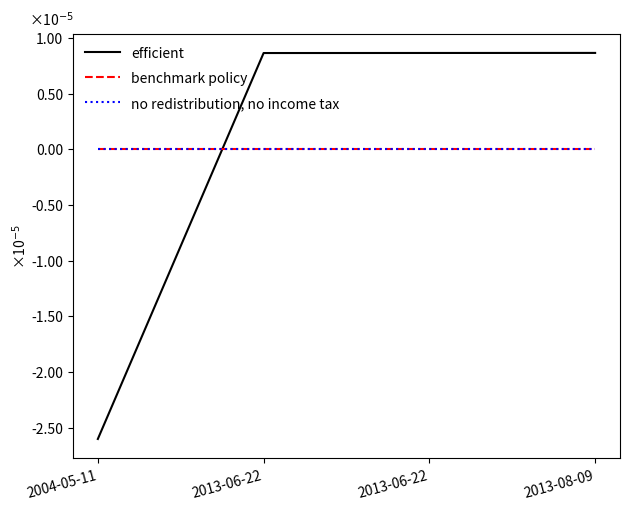

Between which two adjacent categories do benchmark policy and efficient first intersect?

2004-05-11 and 2013-06-22